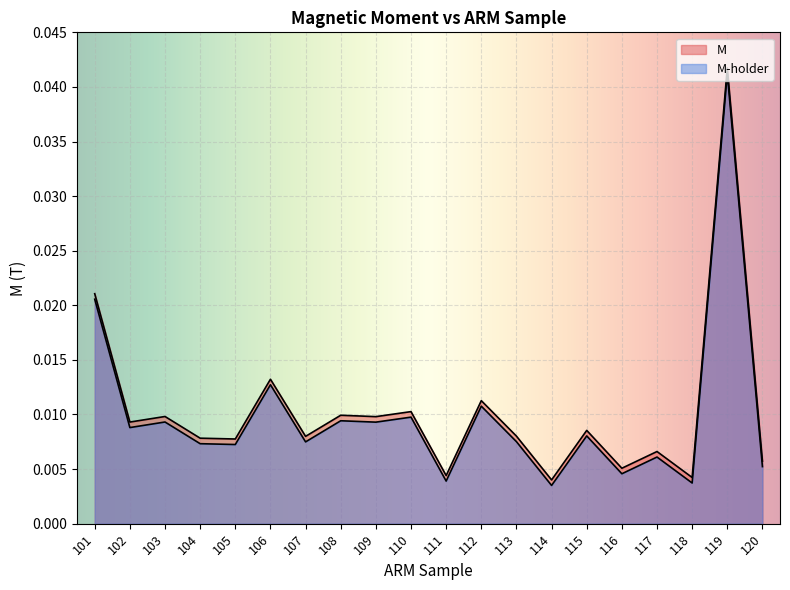

Is it true that M-holder equals 0.0 at 115?

True